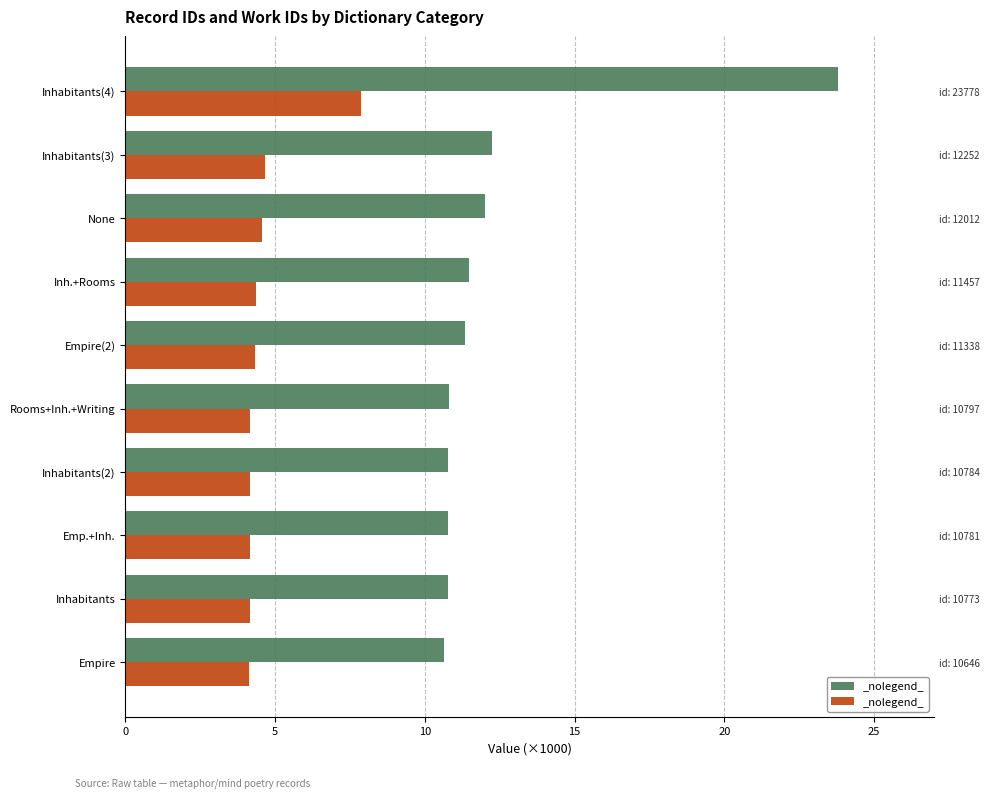

What is the smallest value displayed?

4.1